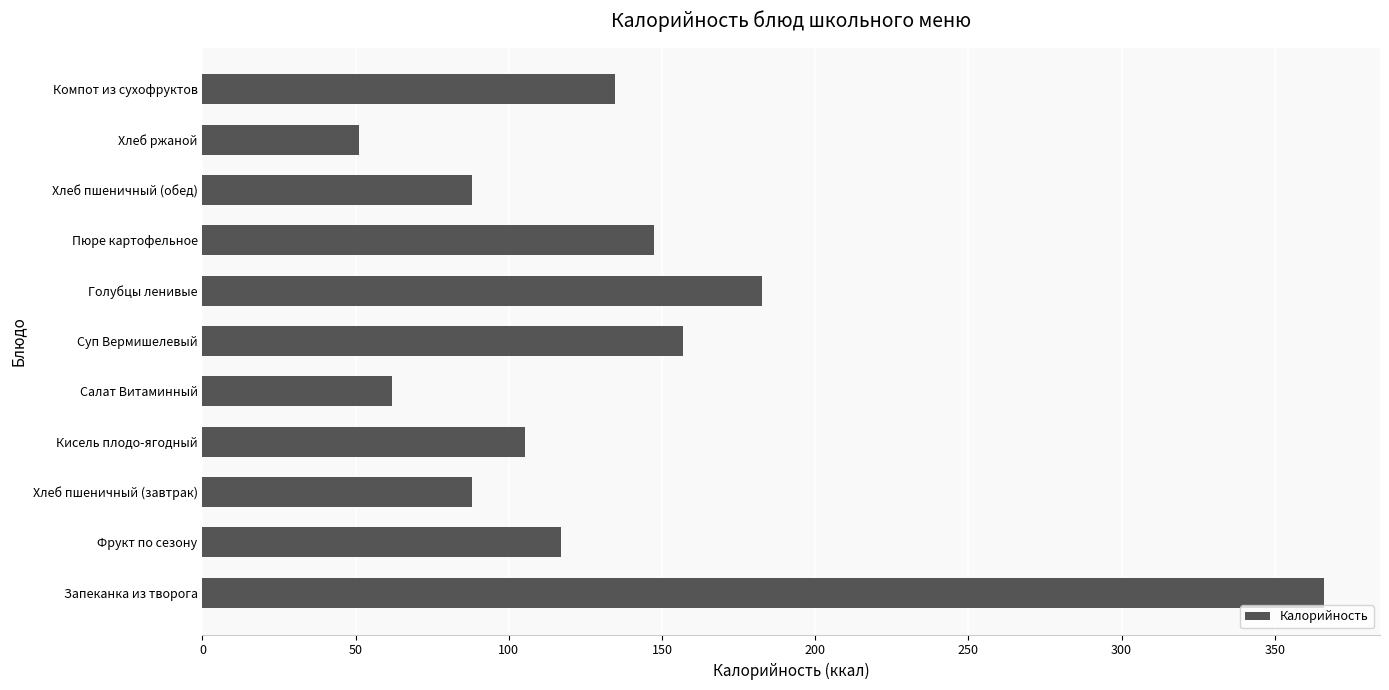

Does the chart contain stacked bars?

No